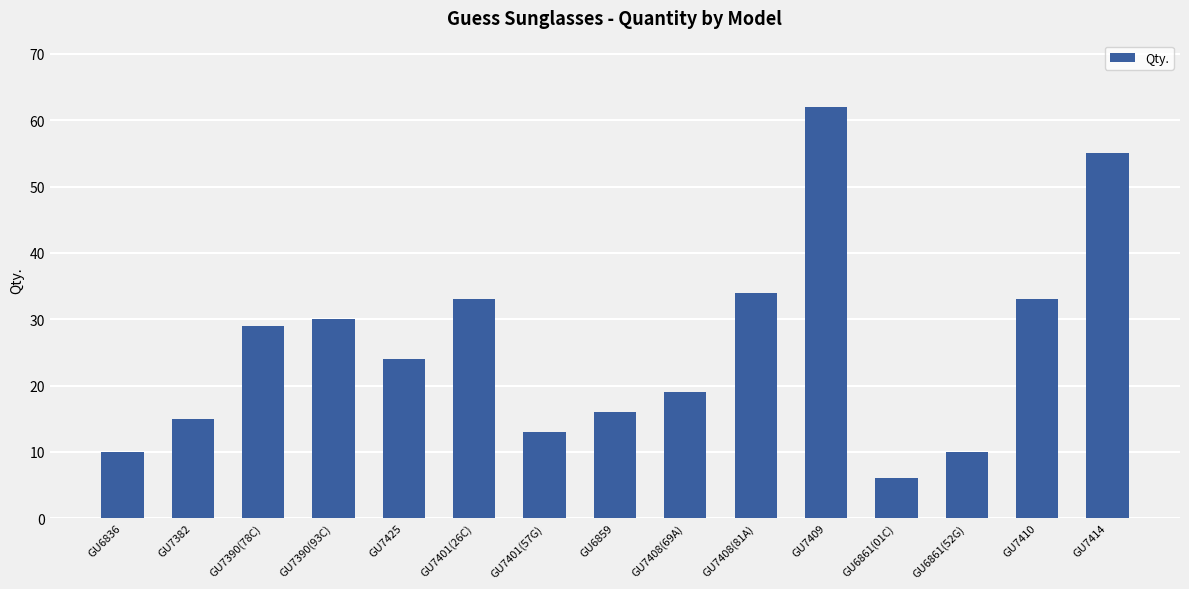

What is the average value?

26